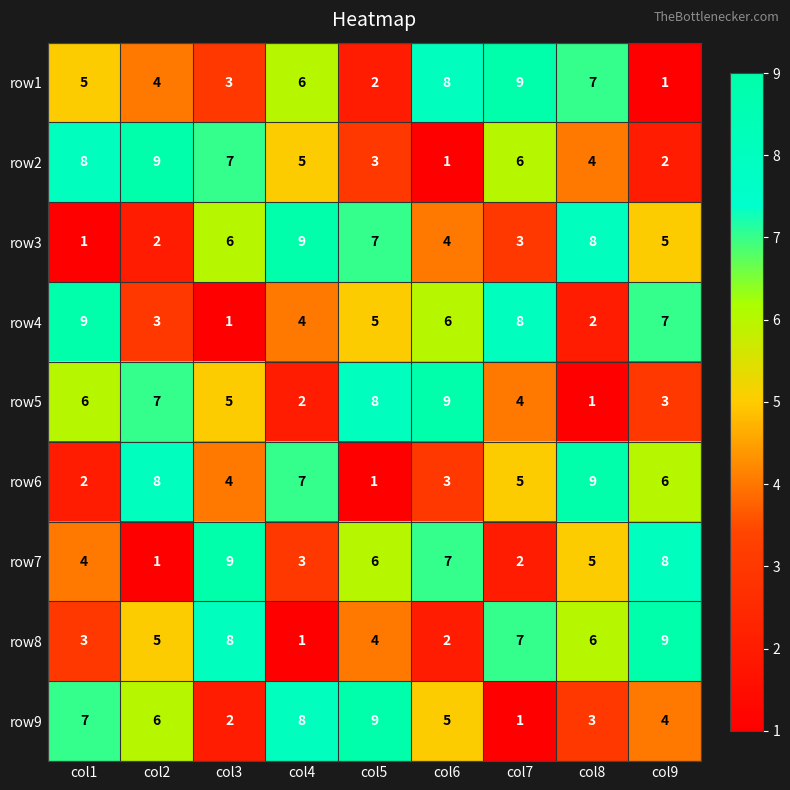

List the labels in order of row2 value, smallest first.

col6, col9, col5, col8, col4, col7, col3, col1, col2